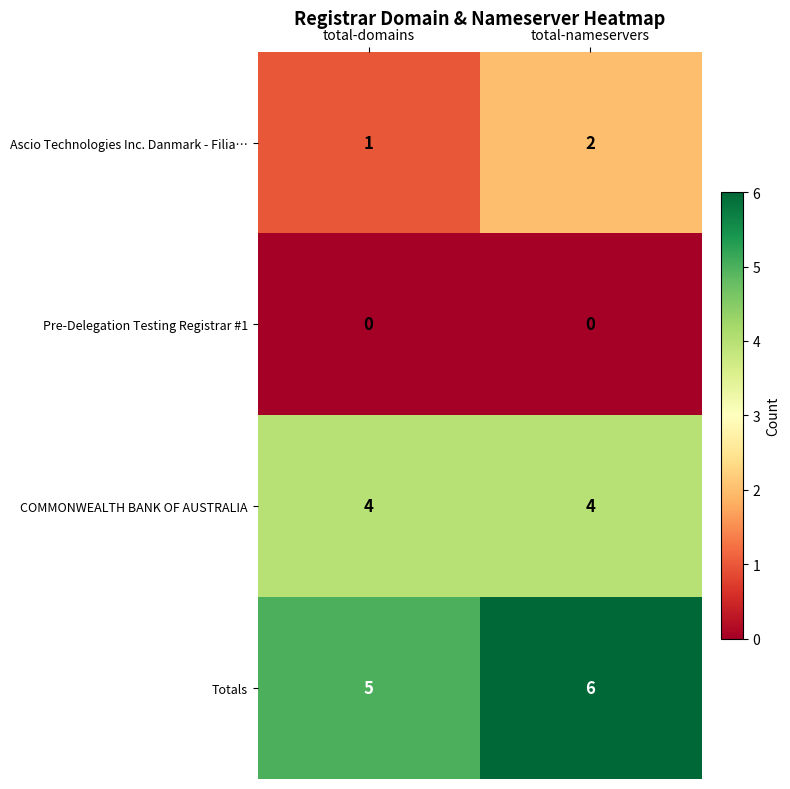

Rank the series by their maximum value, from lowest to highest.

Pre-Delegation Testing Registrar #1, Ascio Technologies Inc. Danmark - Filia…, COMMONWEALTH BANK OF AUSTRALIA, Totals